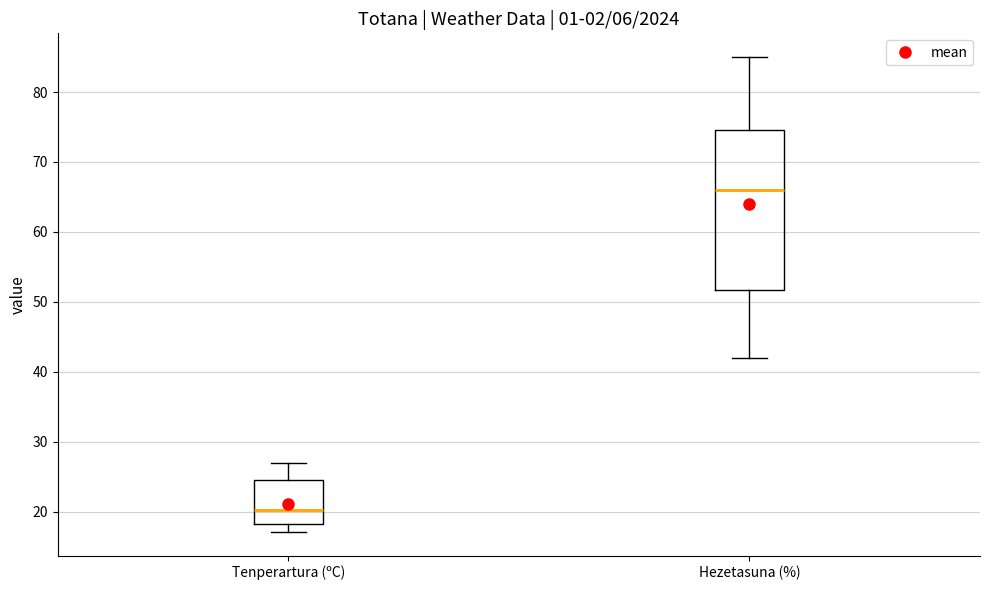

Reading left to right, transcribe this box plot: for each box, give where its median line is, the range the box spans, and where its two whiskers end, as read against the y-axis. The values are not printed on the chart, so give them approximately, as read against the axis.

Tenperartura (ºC): median 20, box 18 to 25, whiskers 17 to 27
Hezetasuna (%): median 66, box 52 to 75, whiskers 42 to 85